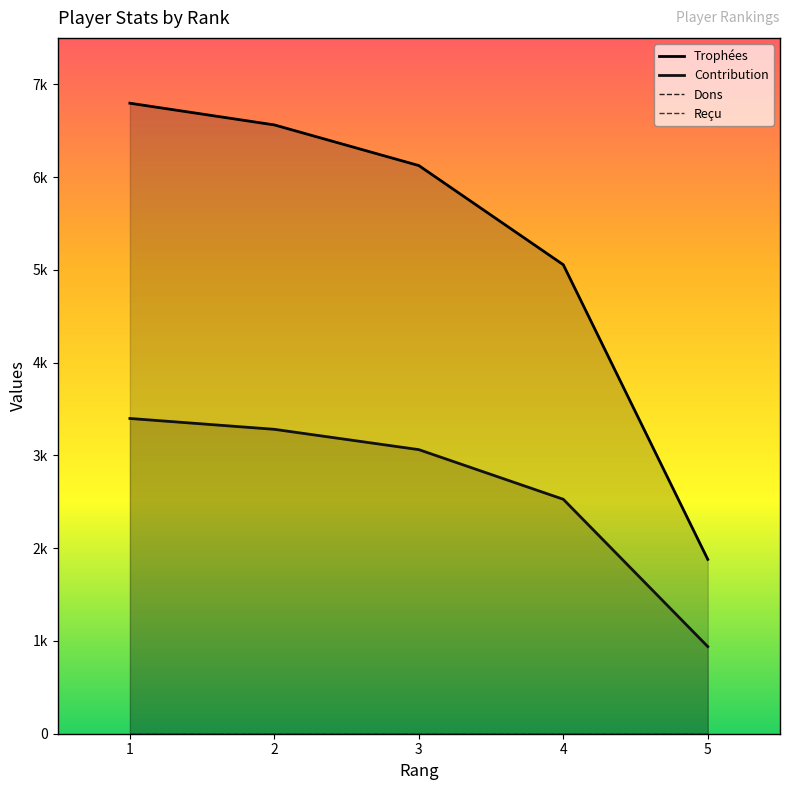

Which has a higher value, 4 or 3?

3